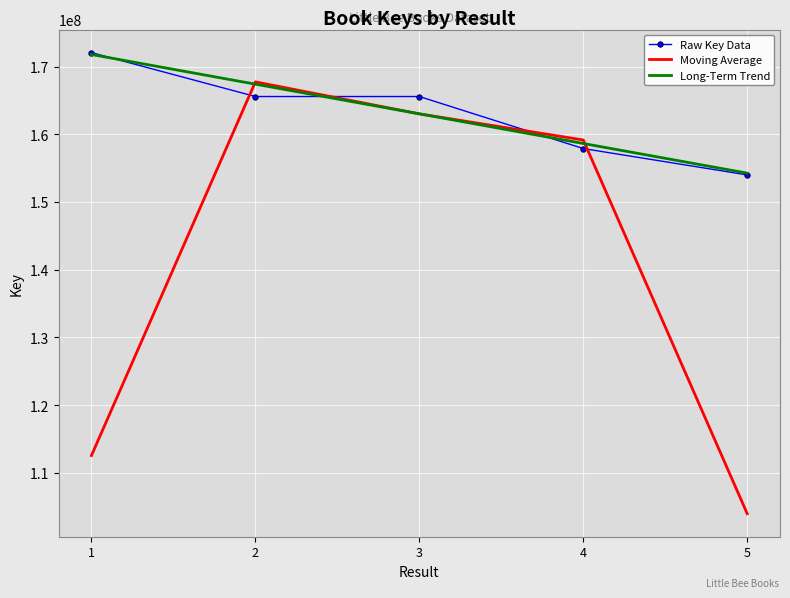

What is the spread (max minus min) of values at 1?

59514880.0